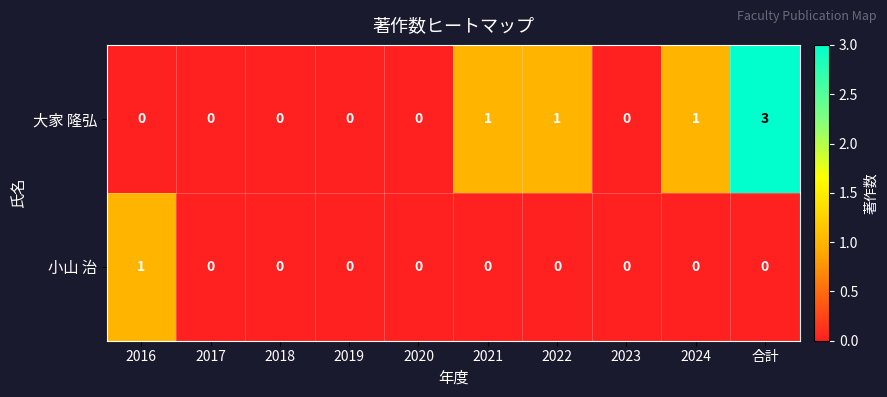

Reading left to right, what are all the values shown in this chart?

大家 隆弘: 2016=0	2017=0	2018=0	2019=0	2020=0	2021=1	2022=1	2023=0	2024=1	合計=3
小山 治: 2016=1	2017=0	2018=0	2019=0	2020=0	2021=0	2022=0	2023=0	2024=0	合計=0